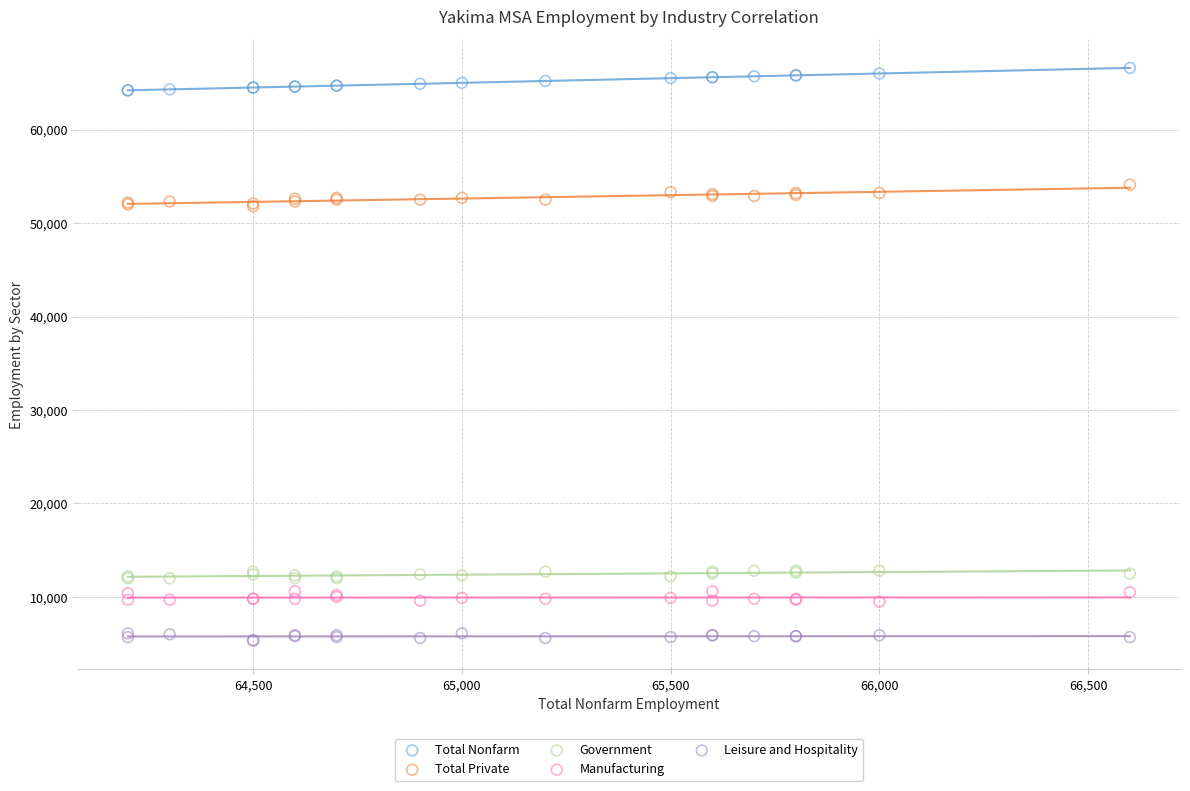

Which series reaches the minimum Y coordinate?

Leisure and Hospitality